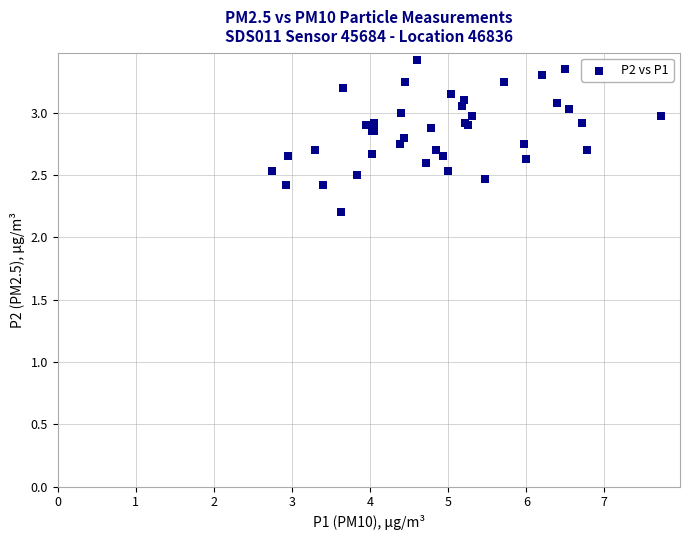

What Y value in the scatter plot is closest to 2?

2.2